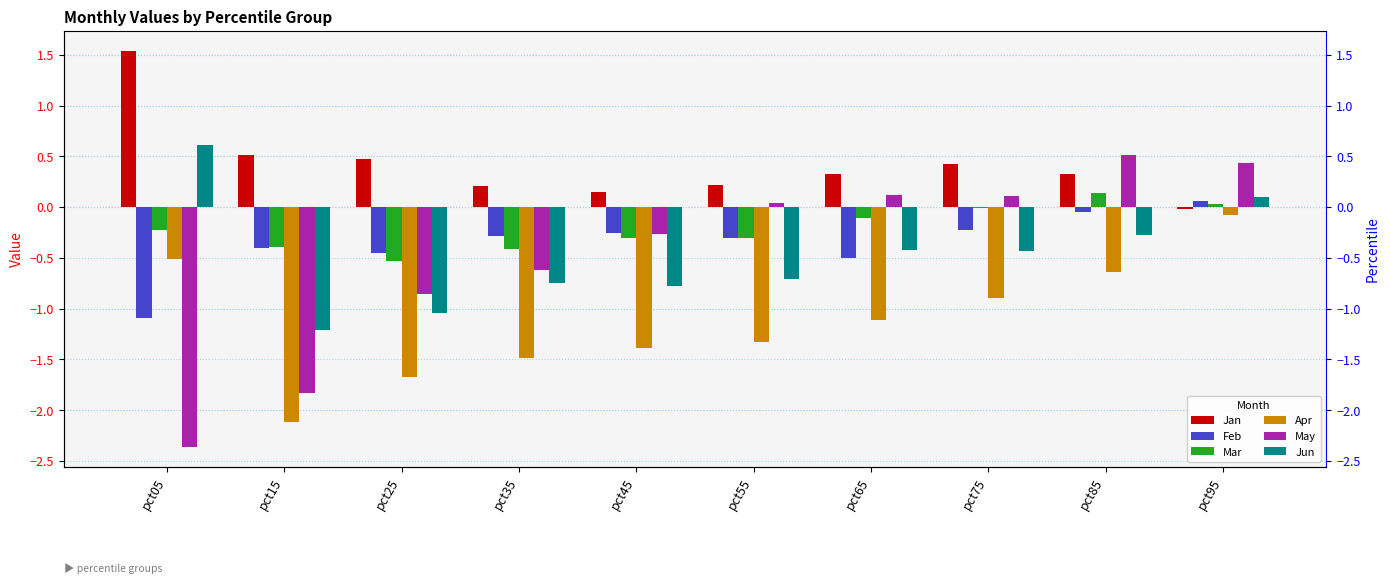

What is the smallest value displayed?

-2.4